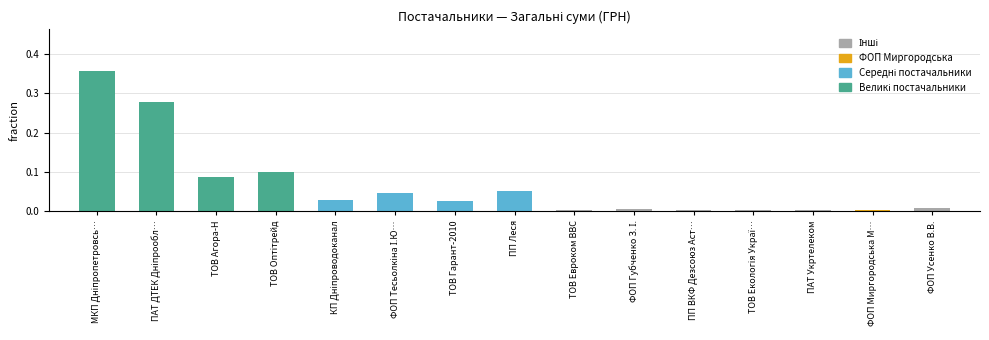

What is the label of the 3rd bar from the left?

ТОВ Агора-Н